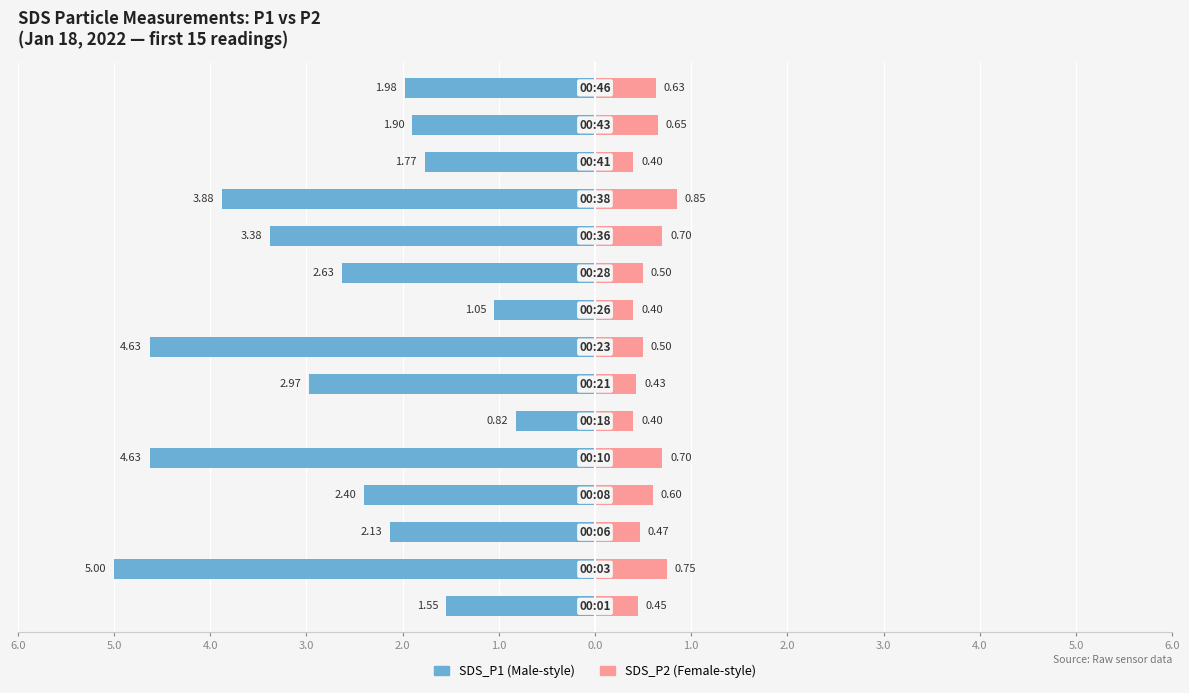

Reading left to right, extract all data points from this chart.

SDS_P1: -1.6	-5.0	-2.1	-2.4	-4.6	-0.8	-3.0	-4.6	-1.1	-2.6	-3.4	-3.9	-1.8	-1.9	-2.0
SDS_P2: 0.5	0.8	0.5	0.6	0.7	0.4	0.4	0.5	0.4	0.5	0.7	0.8	0.4	0.7	0.6